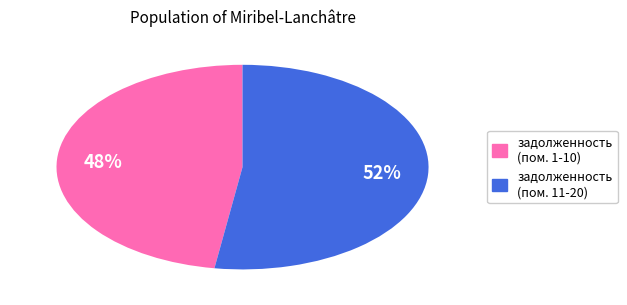

Does any single category account for the majority?

Yes